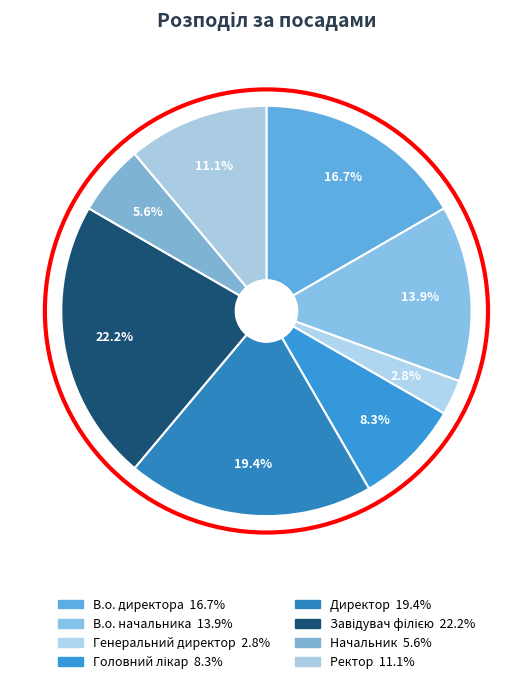

What percentage is the Генеральний директор slice, to the nearest percent?

3%